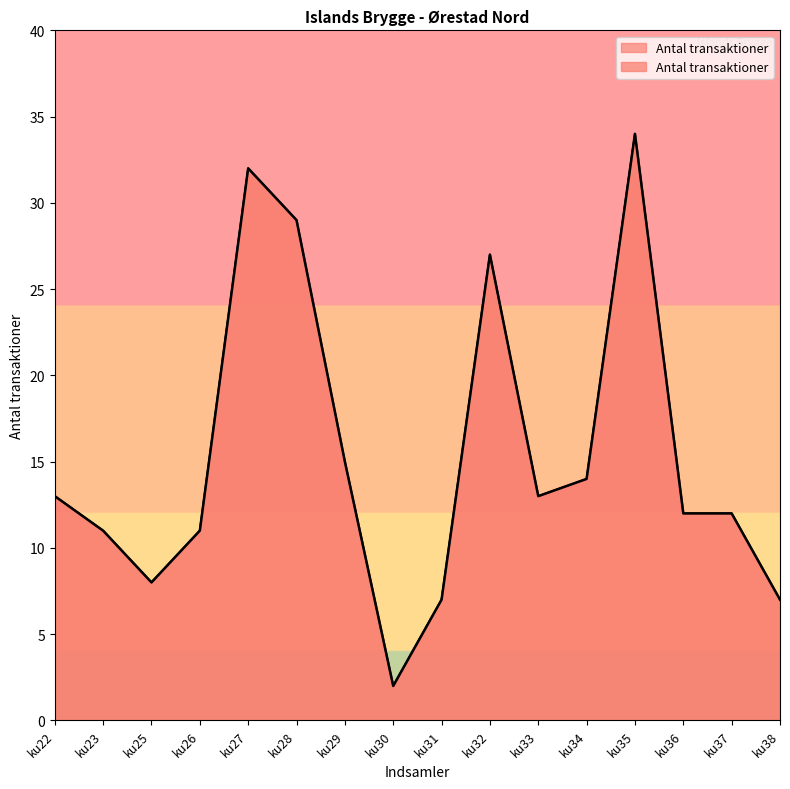

List the labels in order of value, largest first.

ku35, ku27, ku28, ku32, ku29, ku34, ku22, ku33, ku36, ku37, ku23, ku26, ku25, ku31, ku38, ku30